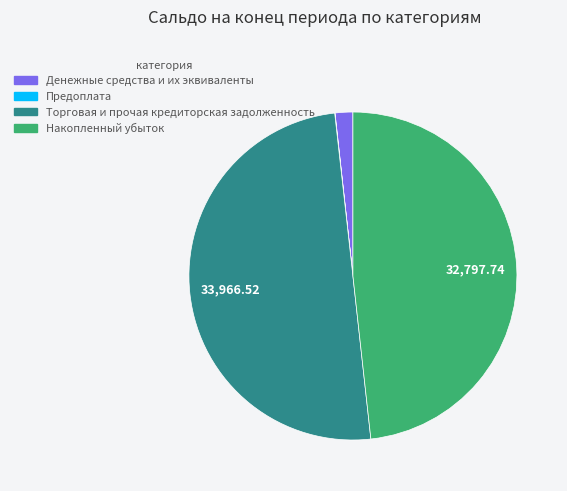

Does Накопленный убыток account for over 50% of the chart?

No